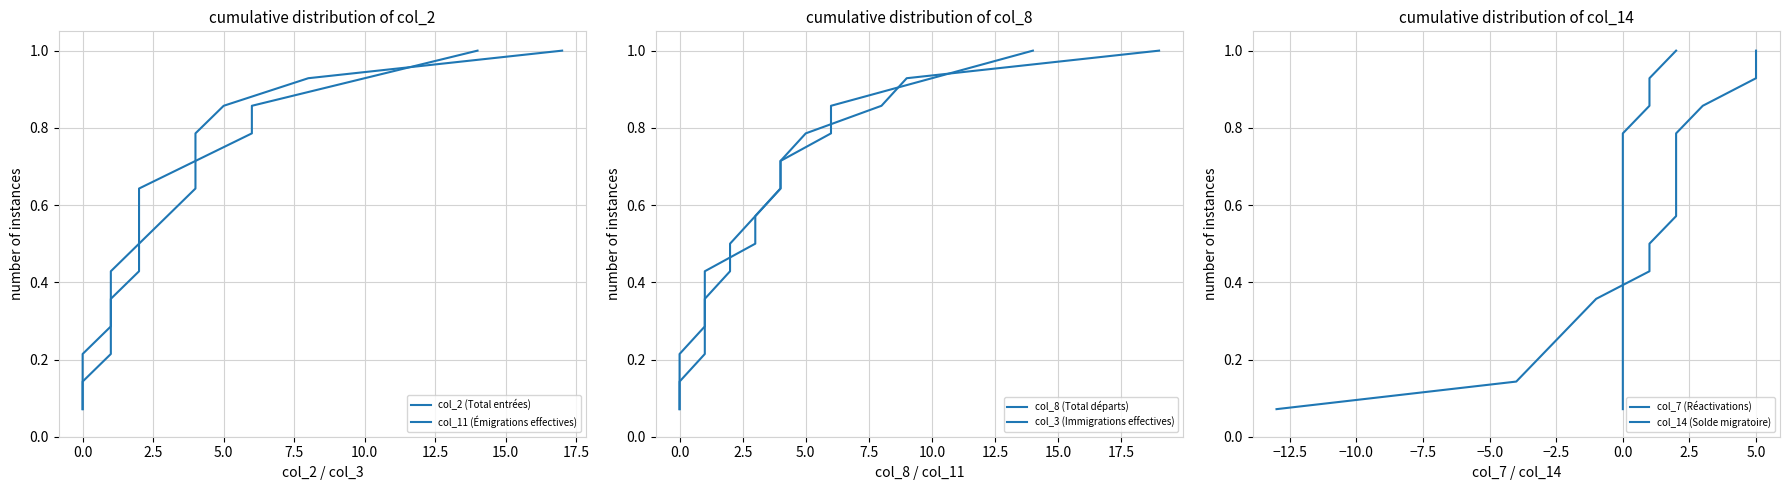

What position from the left is 0.0?

2